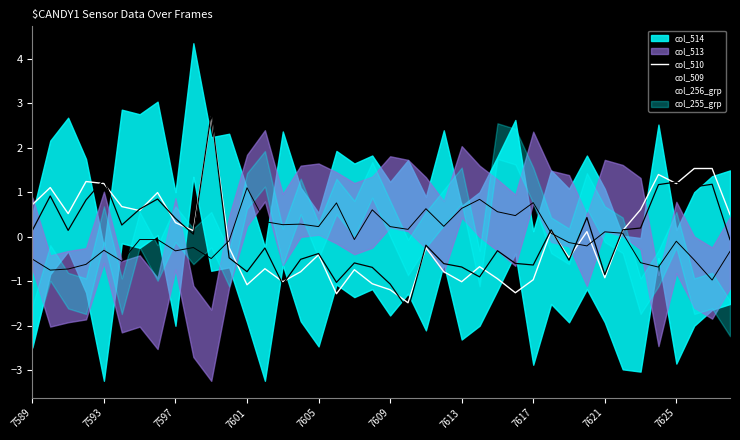

Where does the col_509 series first go above 0?

7589